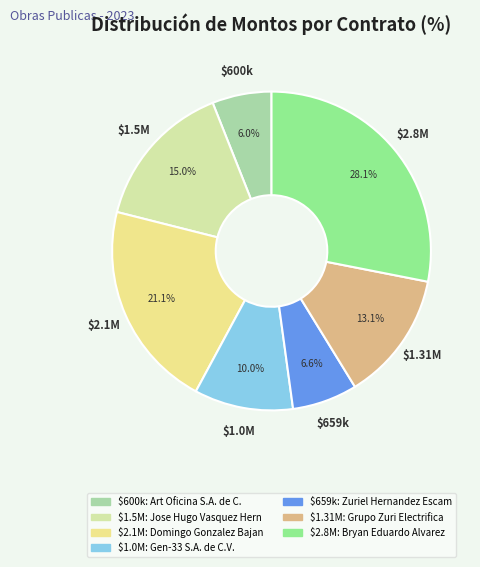

Count the number of slices in the pie.

7